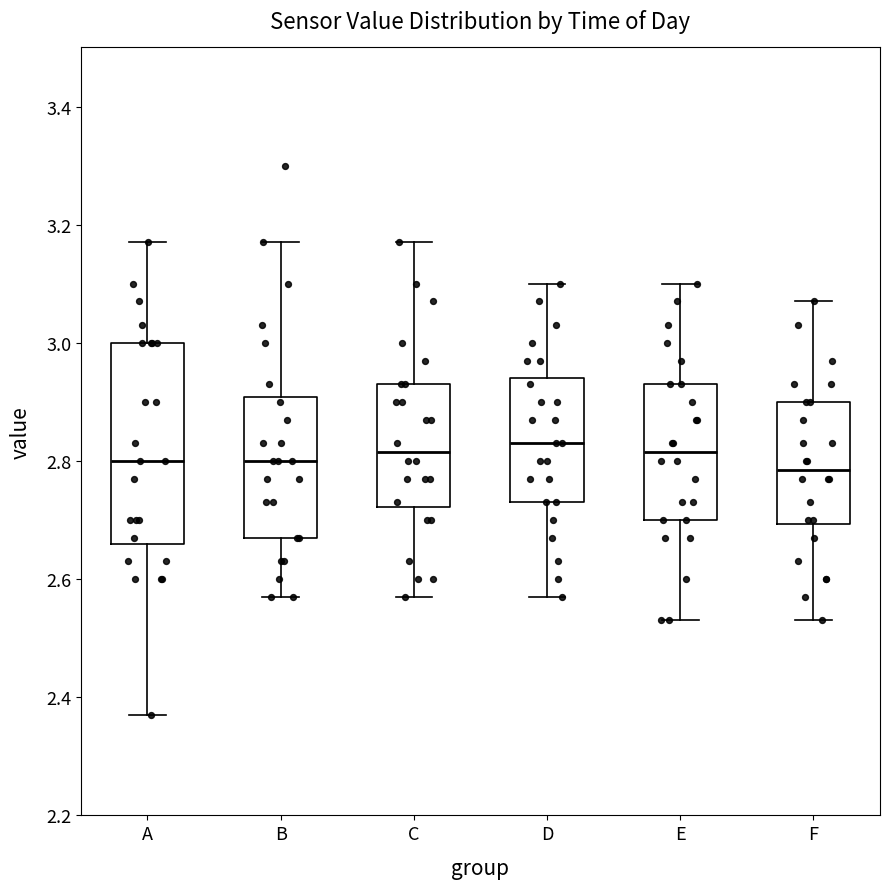

Where does the lower whisker of the box for E end on the y-axis? The values are not printed on the chart, so give them approximately, as read against the axis.

2.54